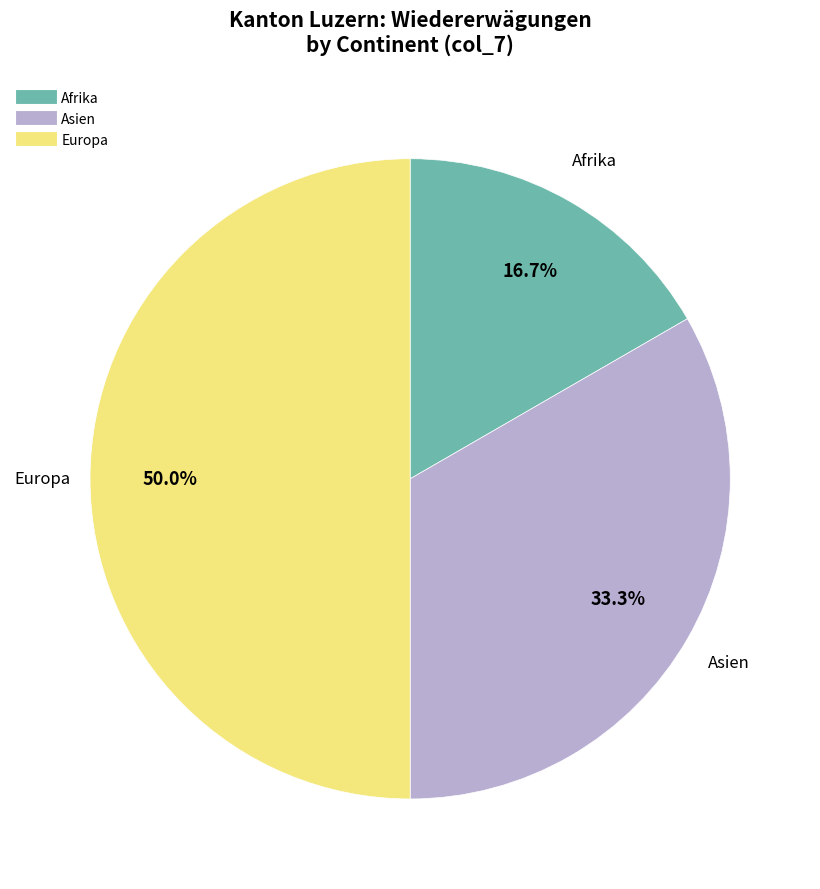

Count the number of slices in the pie.

3